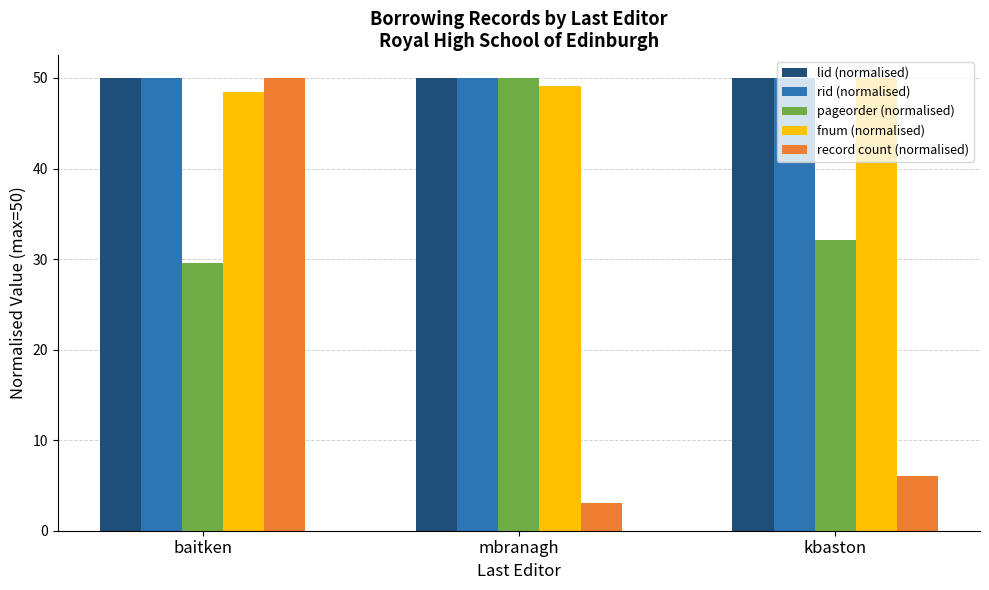

Is the value of fnum (normalised) at baitken greater than the value of pageorder (normalised) at kbaston?

Yes